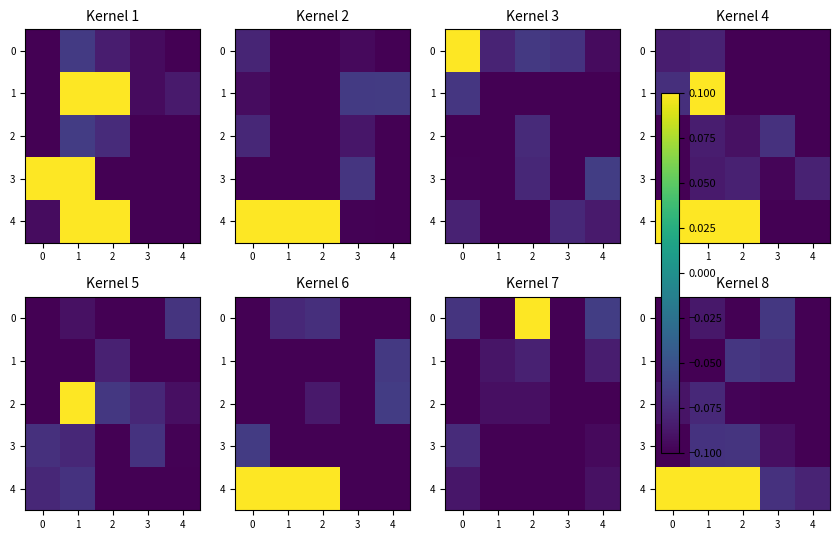

Is the value of 1 at 2 greater than the value of 2 at 1?

Yes